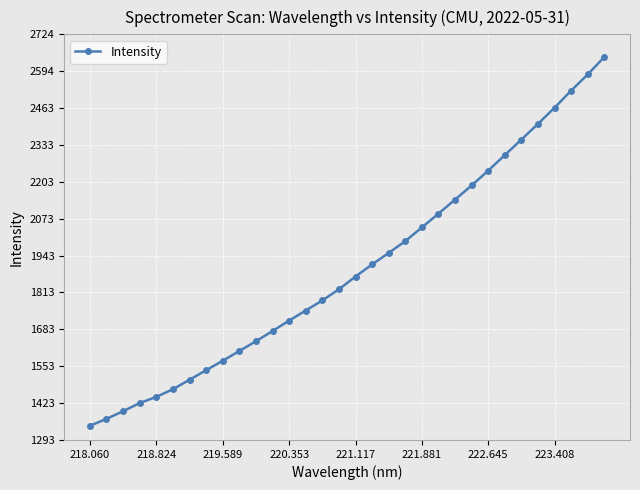

What is the value of the 23rd point from the left?

2140.9